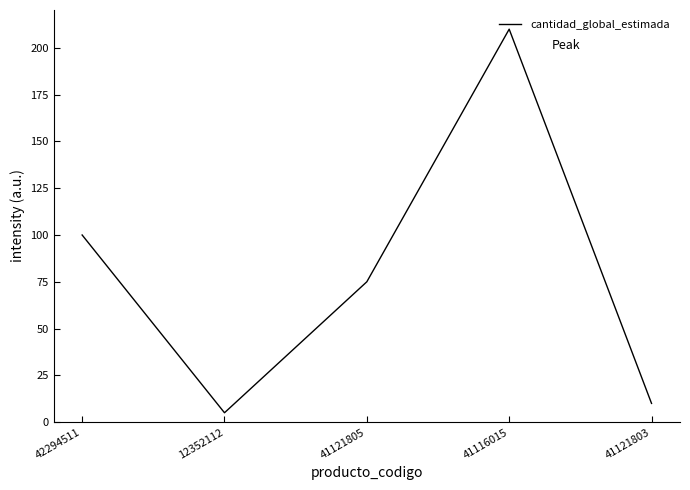

The chart shows a value of 100 at 42294511. True or false?

True